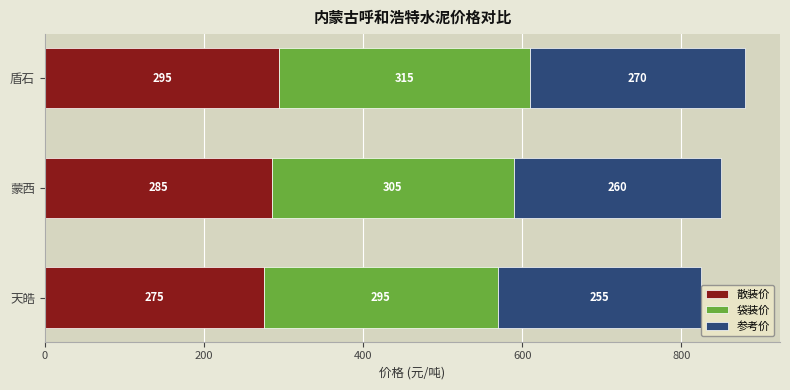

What is the difference between the 散装价 values at 蒙西 and 天皓?

10